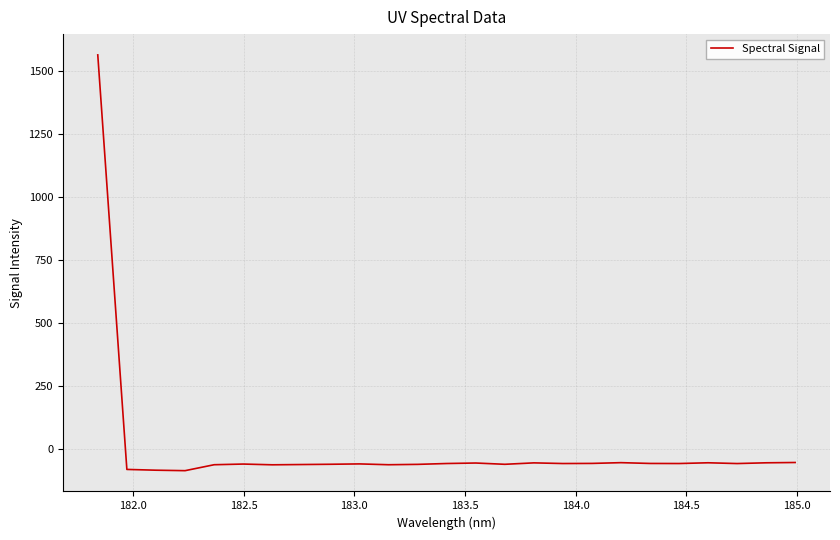

What is the difference between the second highest and second lowest values?

30.6